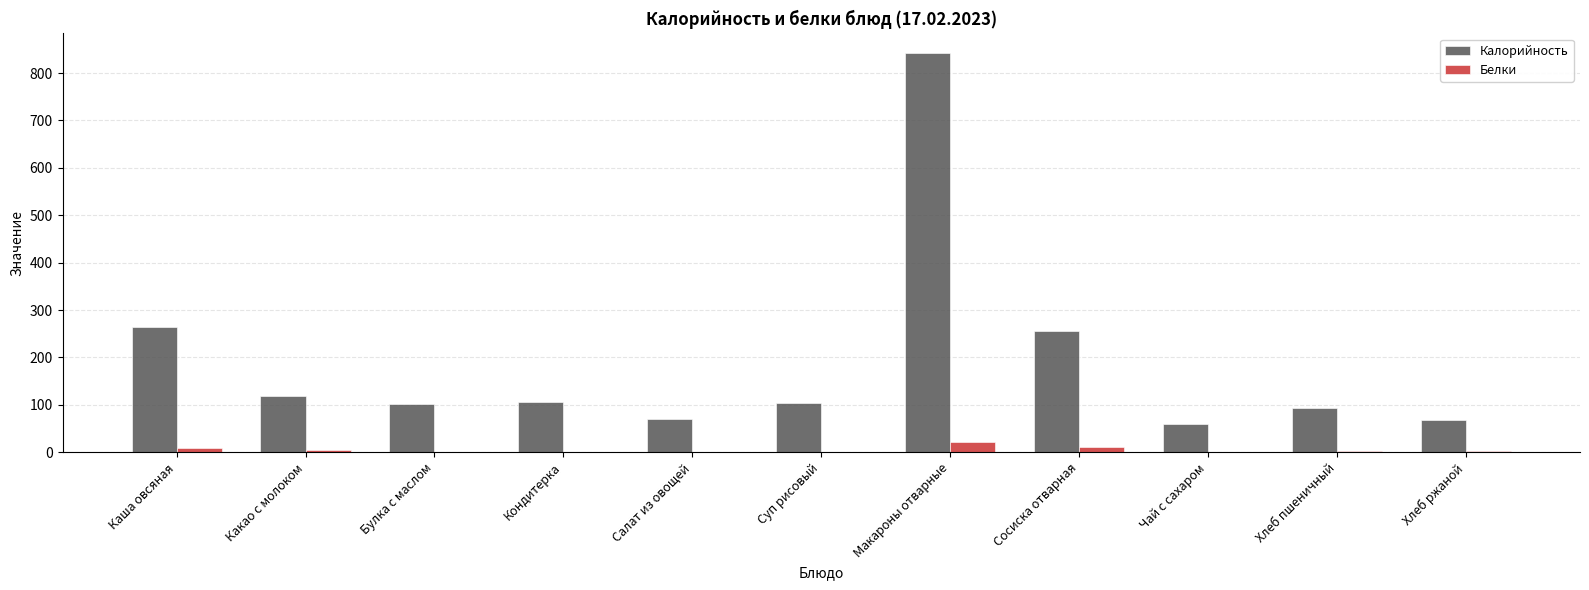

Between Какао с молоком and Макароны отварные, which series saw the biggest shift?

Калорийность